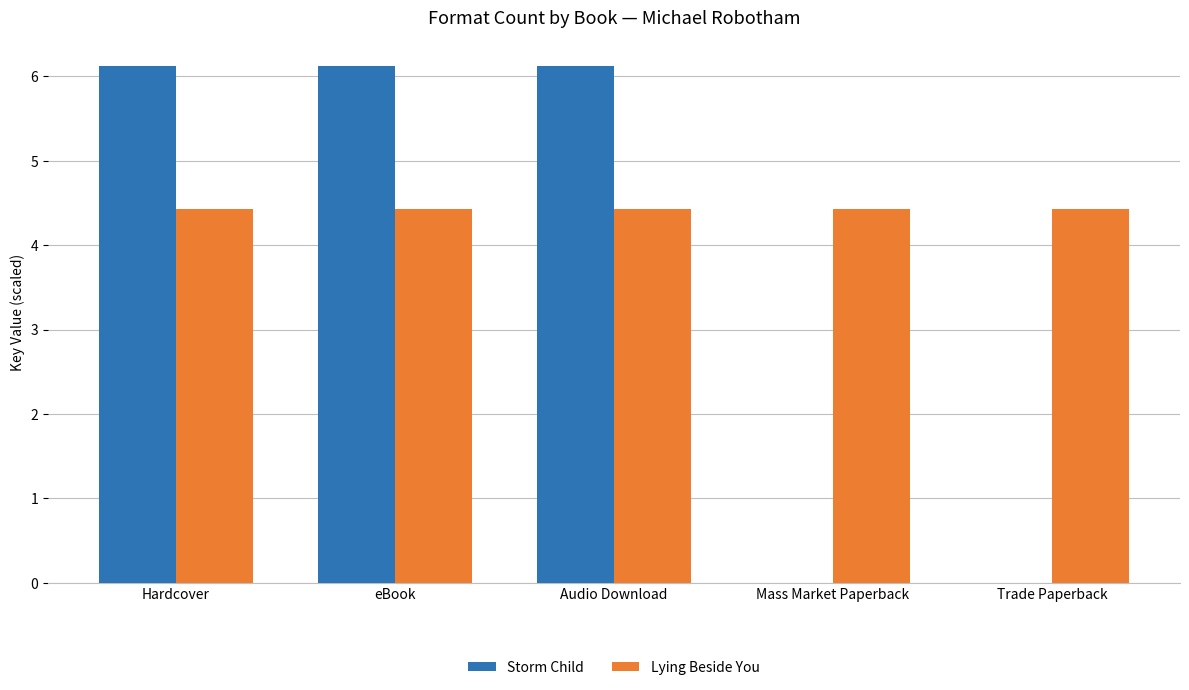

Are the bars grouped side by side (vs. stacked)?

Yes